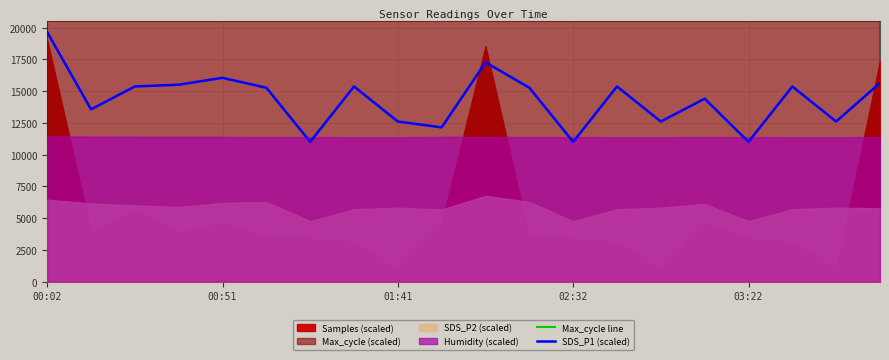

Which category has the highest value in the SDS_P1 (scaled) series?

00:02